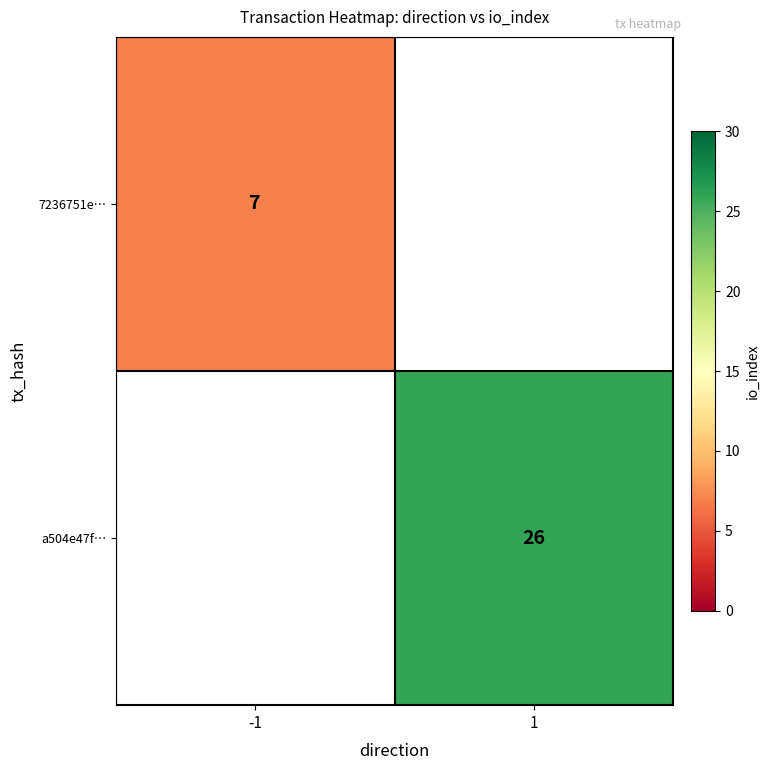

Is it true that 7236751e… equals 12 at -1?

False